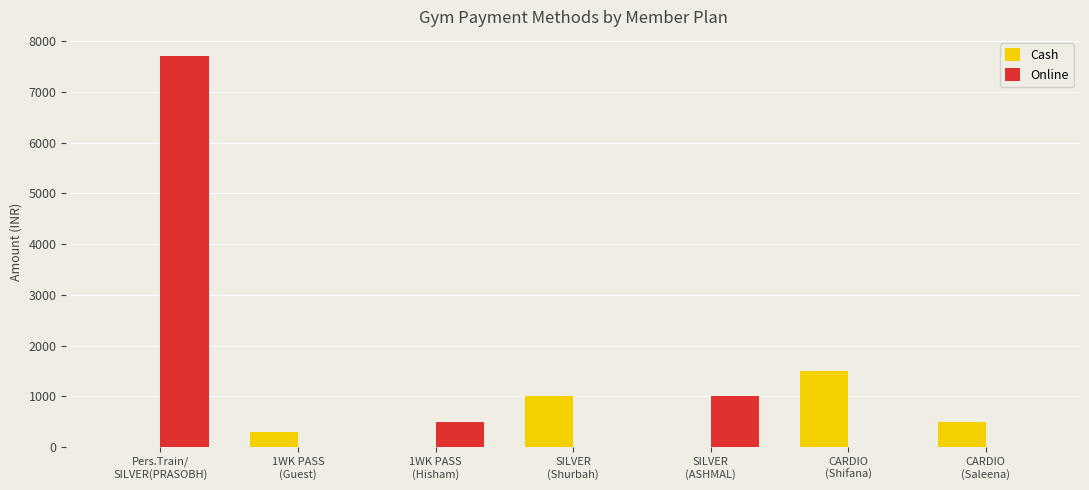

Does the chart contain stacked bars?

No